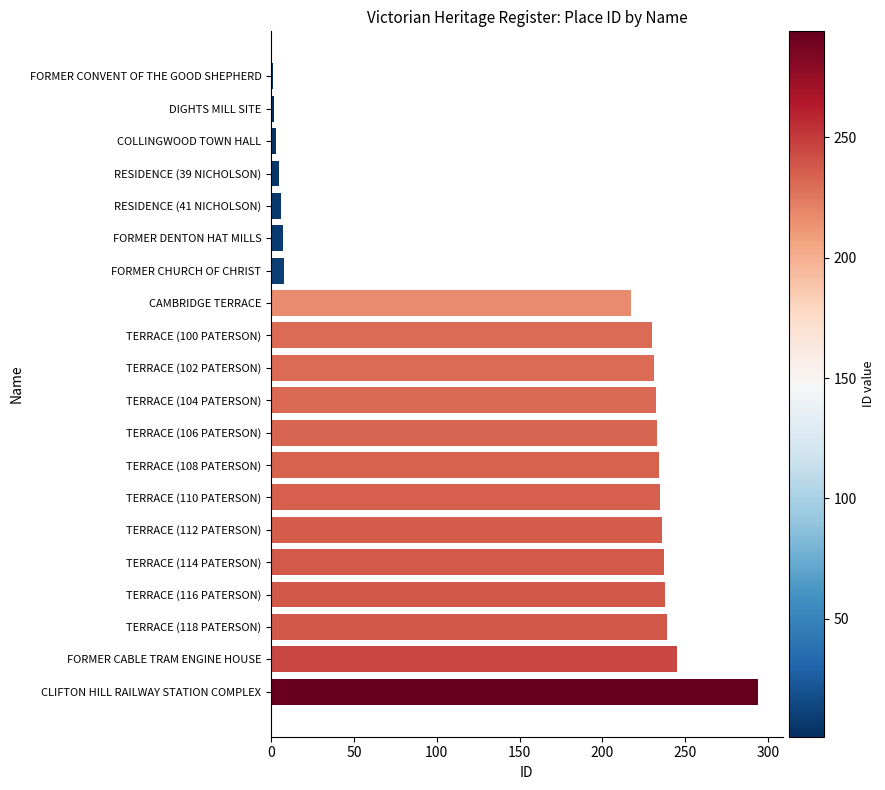

What is the difference between the maximum and minimum values?

293